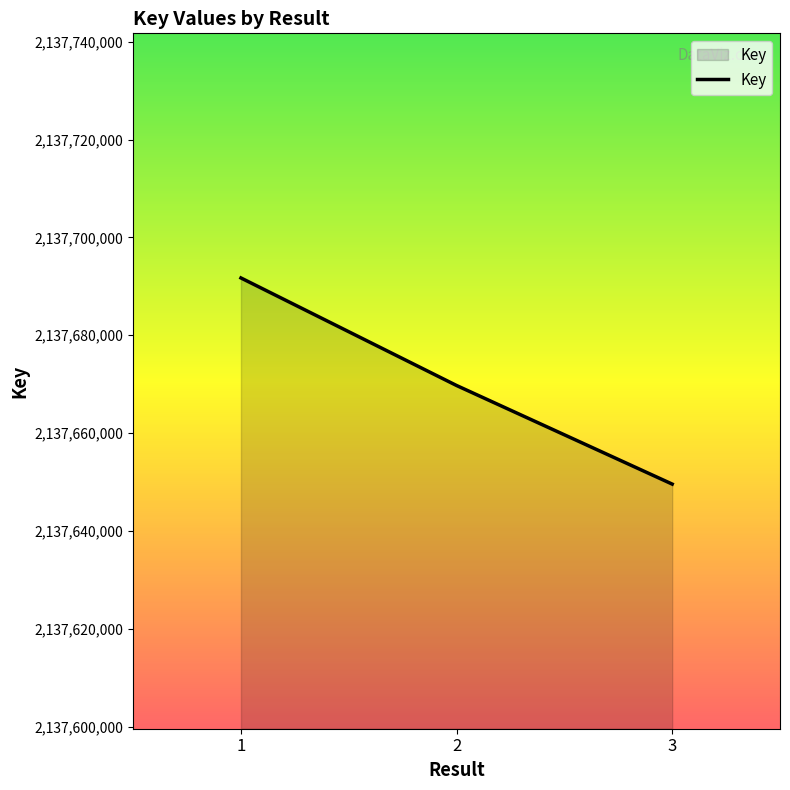

What is the sum of the values at 3 and 2?

4275319297